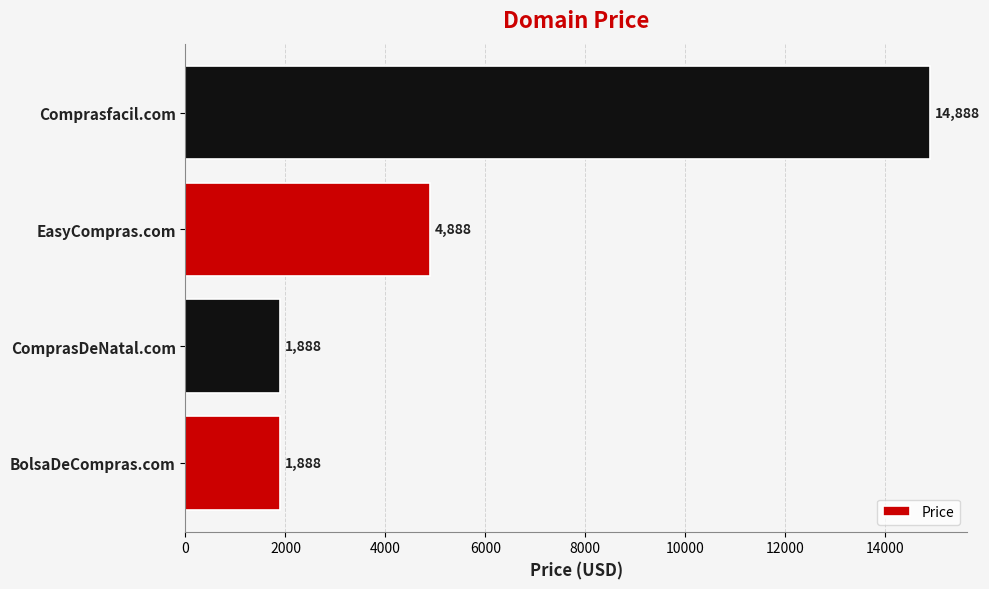

Reading bottom to top, extract all data points from this chart.

1888	1888	4888	14888